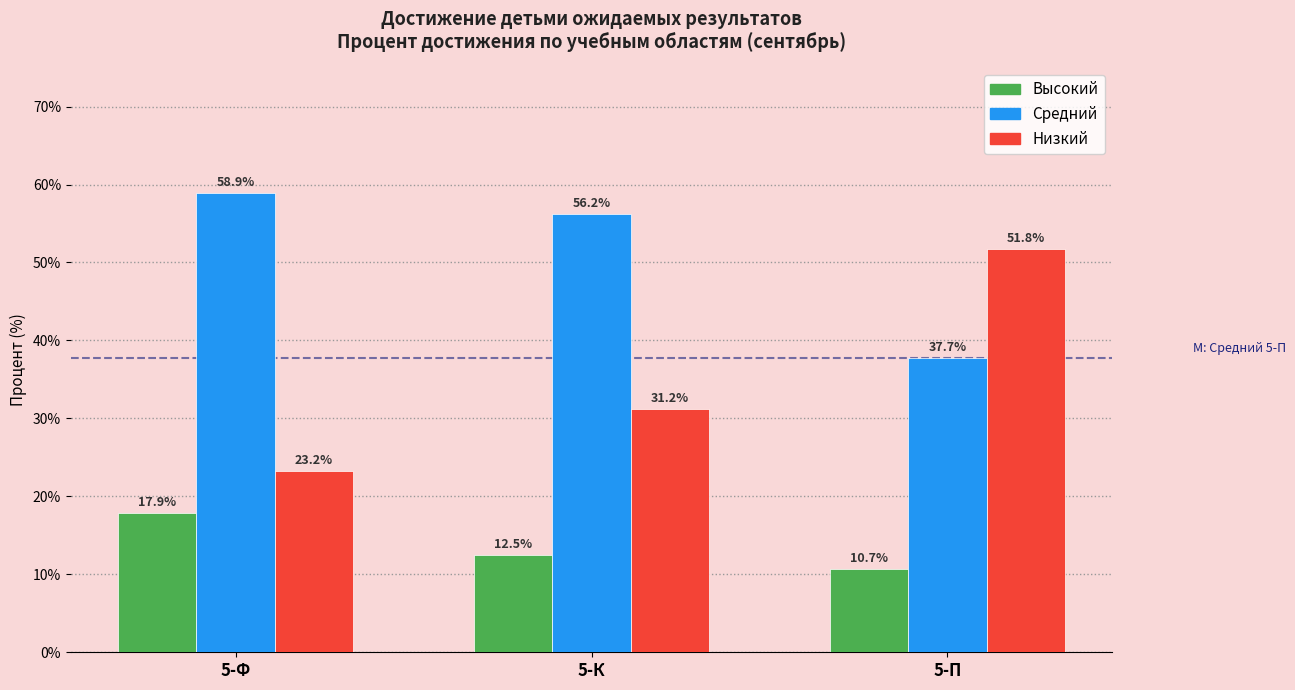

List the labels in order of Средний value, largest first.

5-Ф, 5-К, 5-П